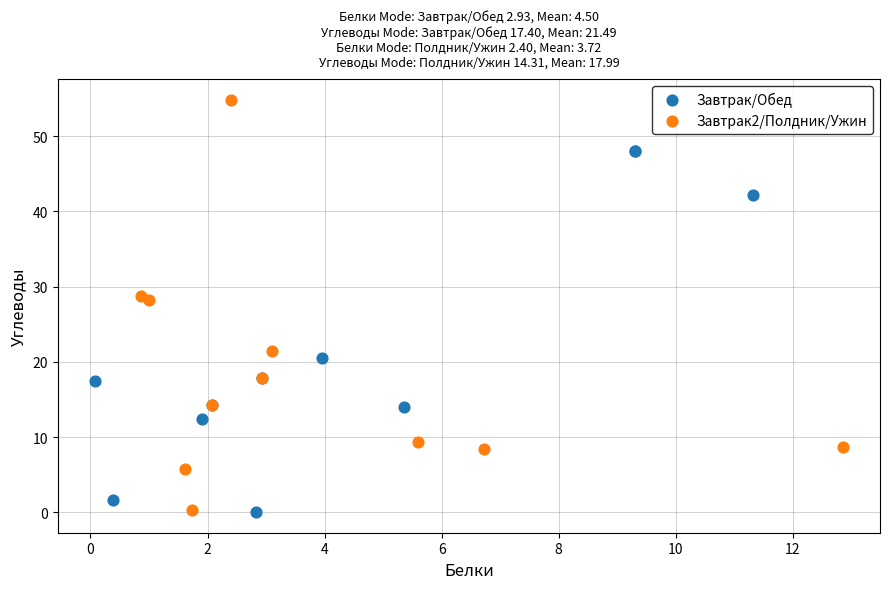

Which series has the largest Y range (max minus min)?

Завтрак2/Полдник/Ужин